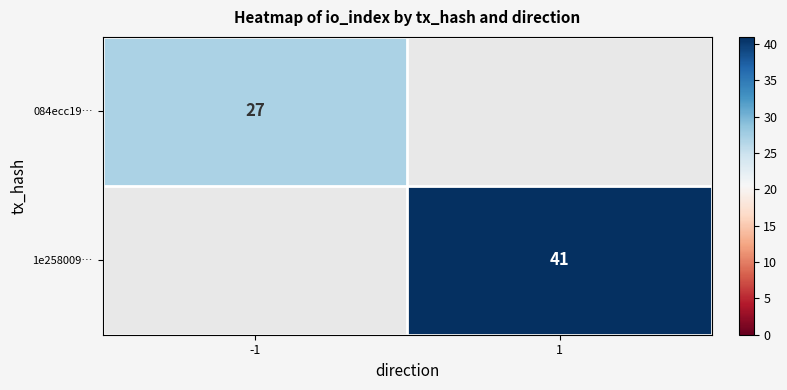

Which has a higher value, -1 or 1?

1